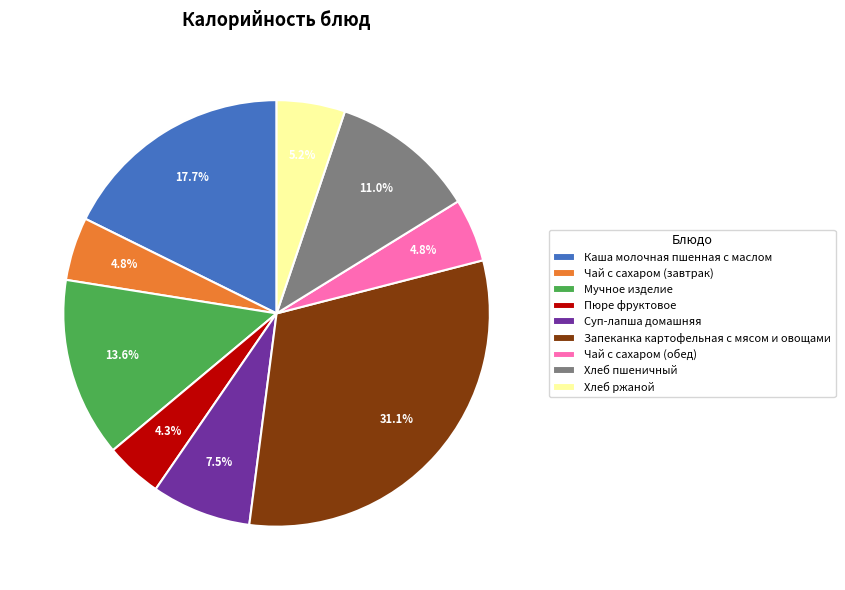

To the nearest percent, what portion does Чай с сахаром (завтрак) represent?

5%